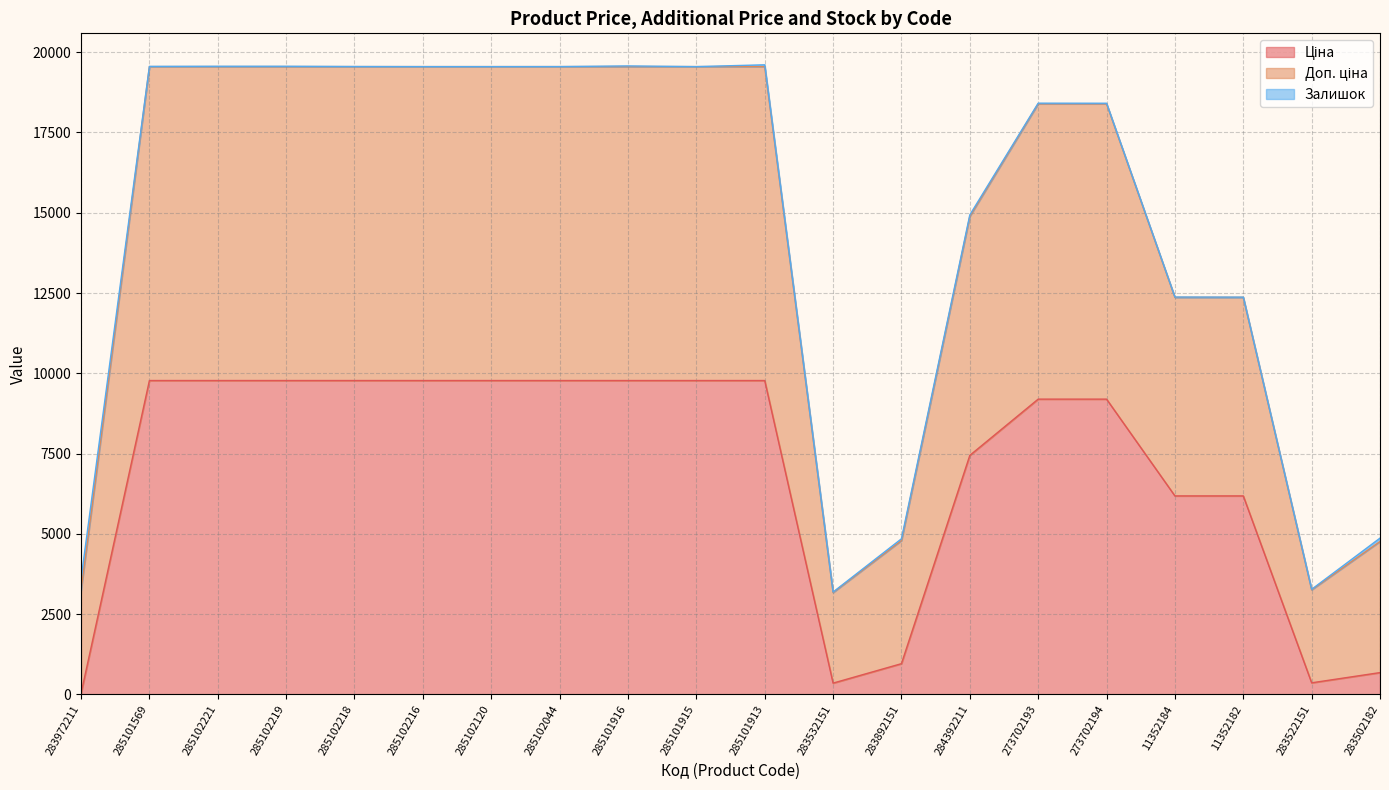

At which label is Доп. ціна closest to 11397?

11352182